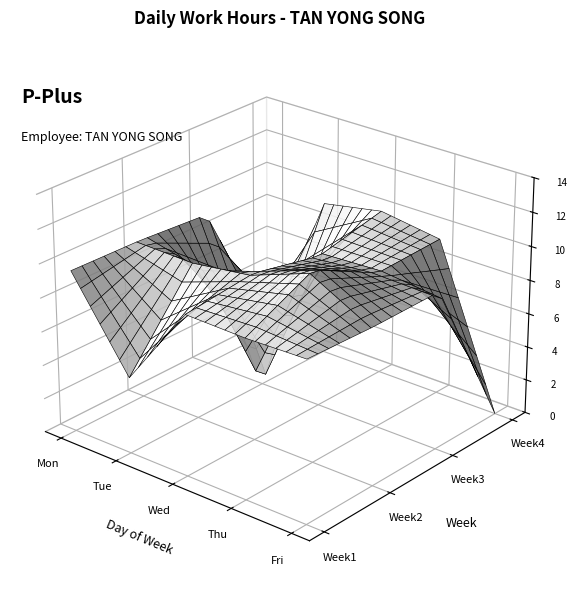

The Week4 series shows 9.9 at Wed. True or false?

True